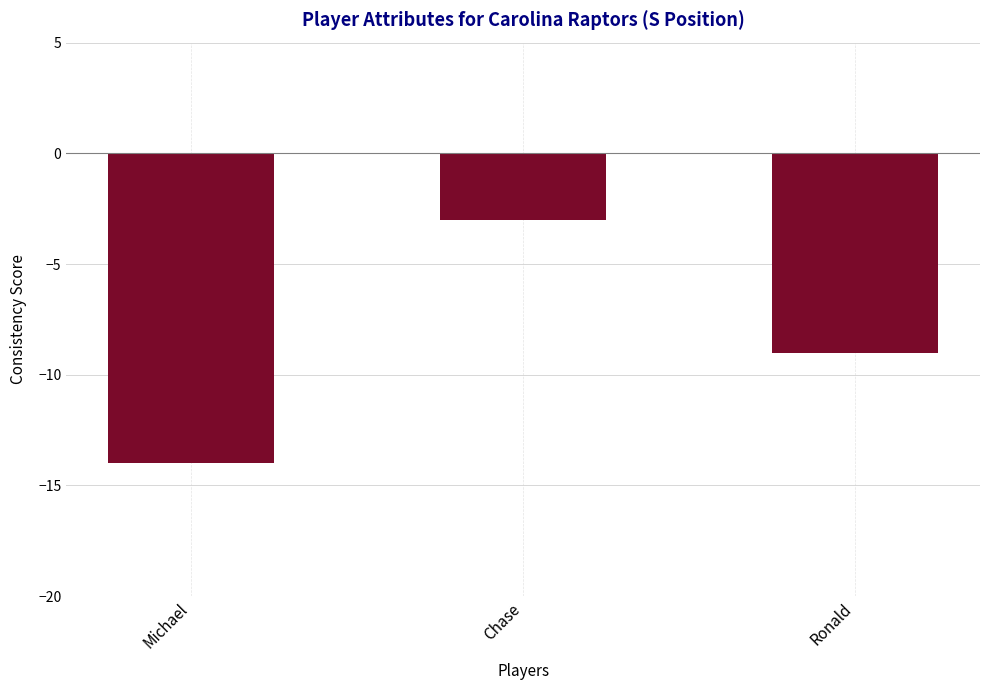

Count the number of data series in this chart.

1